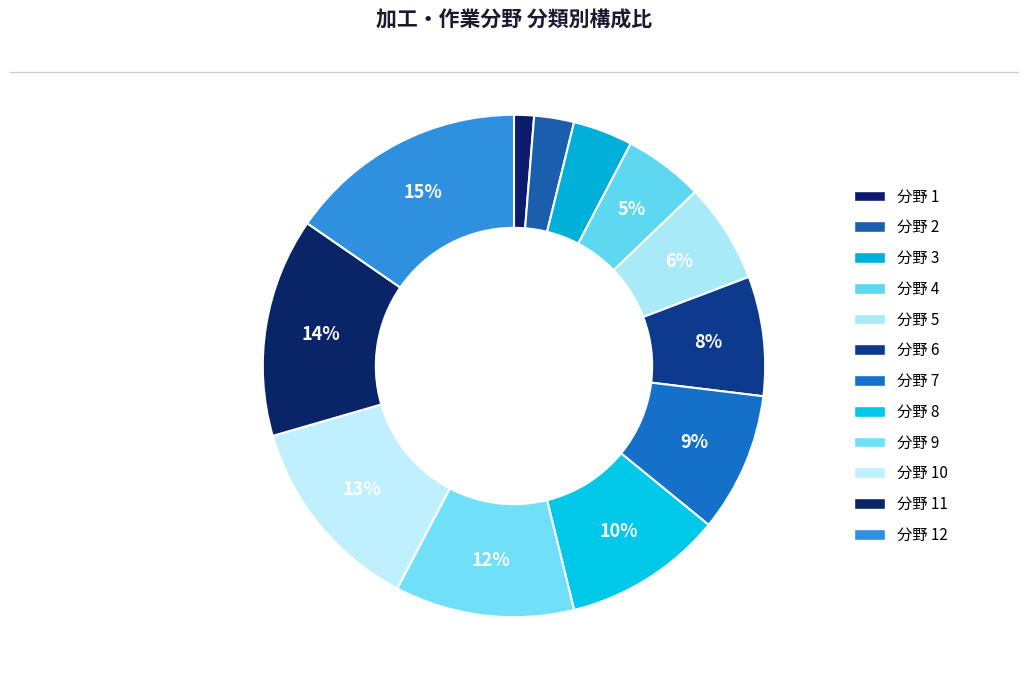

How many segments does this pie chart have?

12